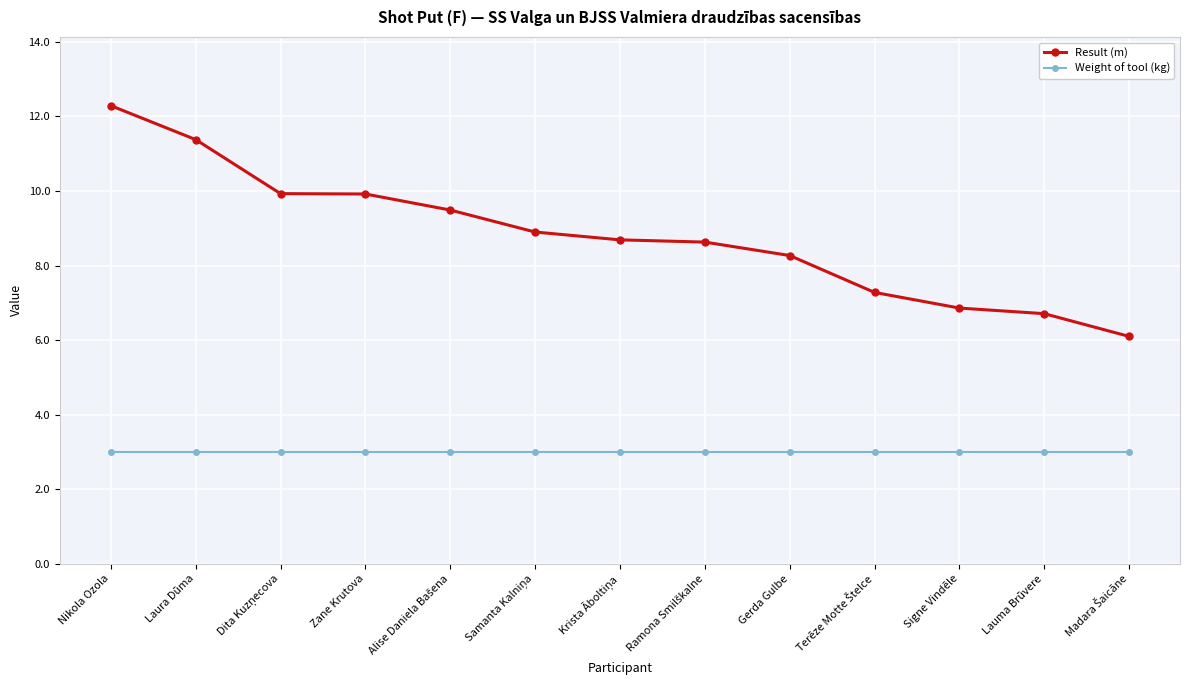

True or false: Result (m) has a value of 5.9 at Nikola Ozola.

False